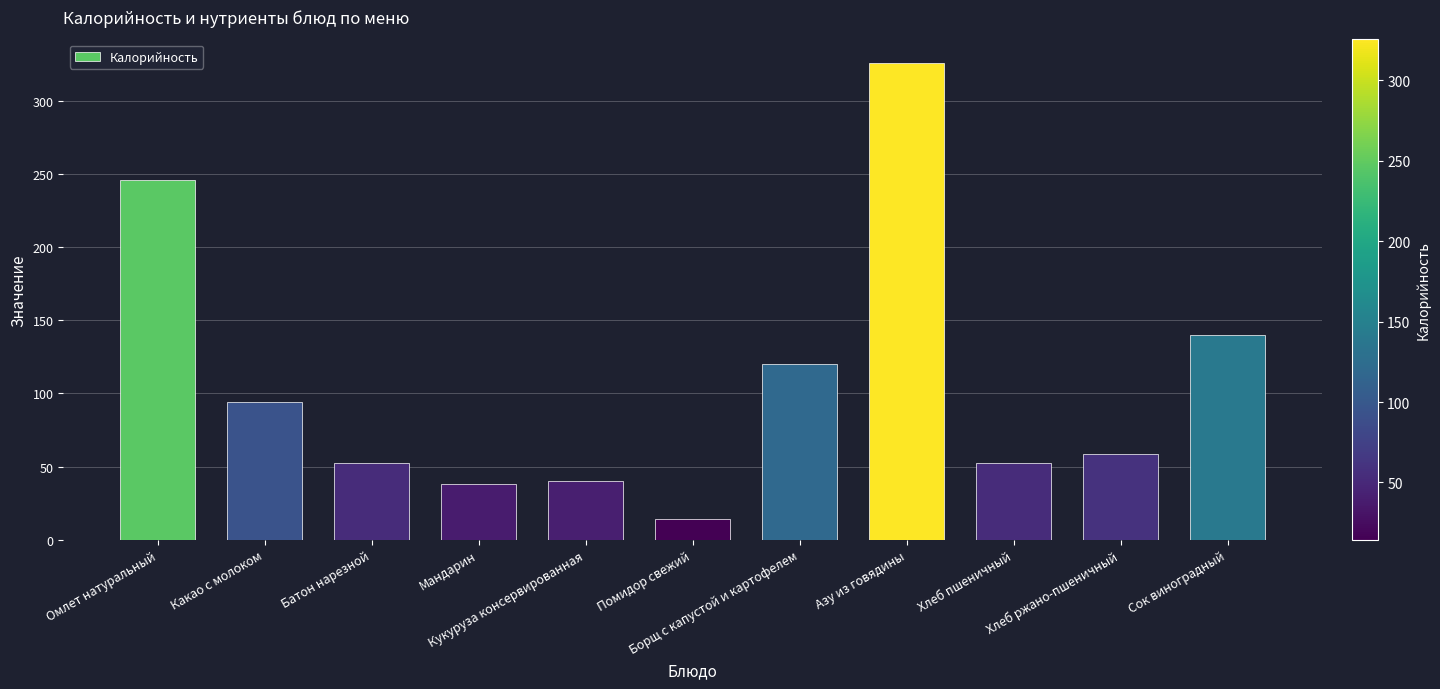

What is the label of the 9th bar from the right?

Батон нарезной